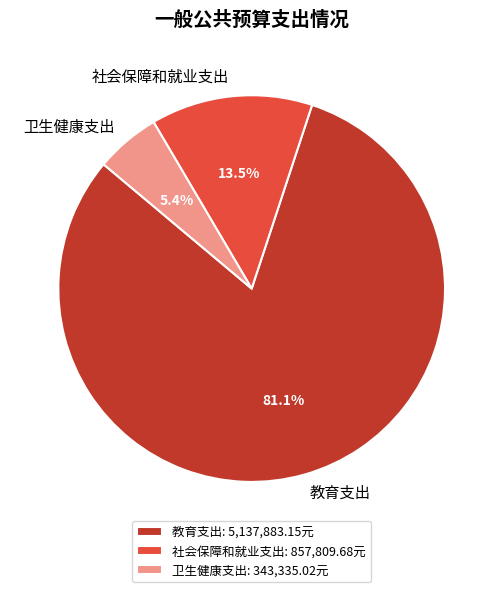

What is the largest slice in the pie chart?

教育支出